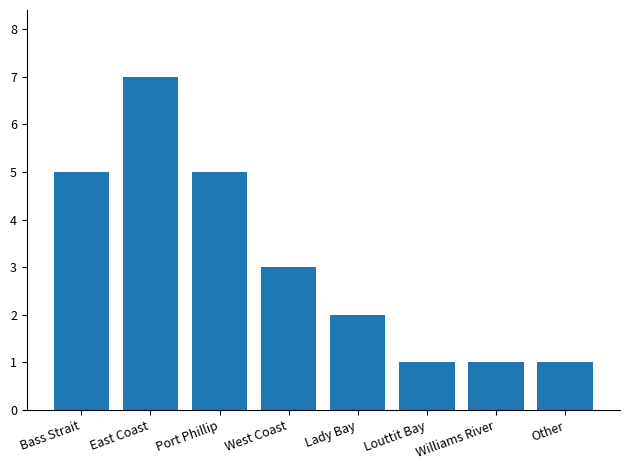

What is the change in value from West Coast to Lady Bay?

-1